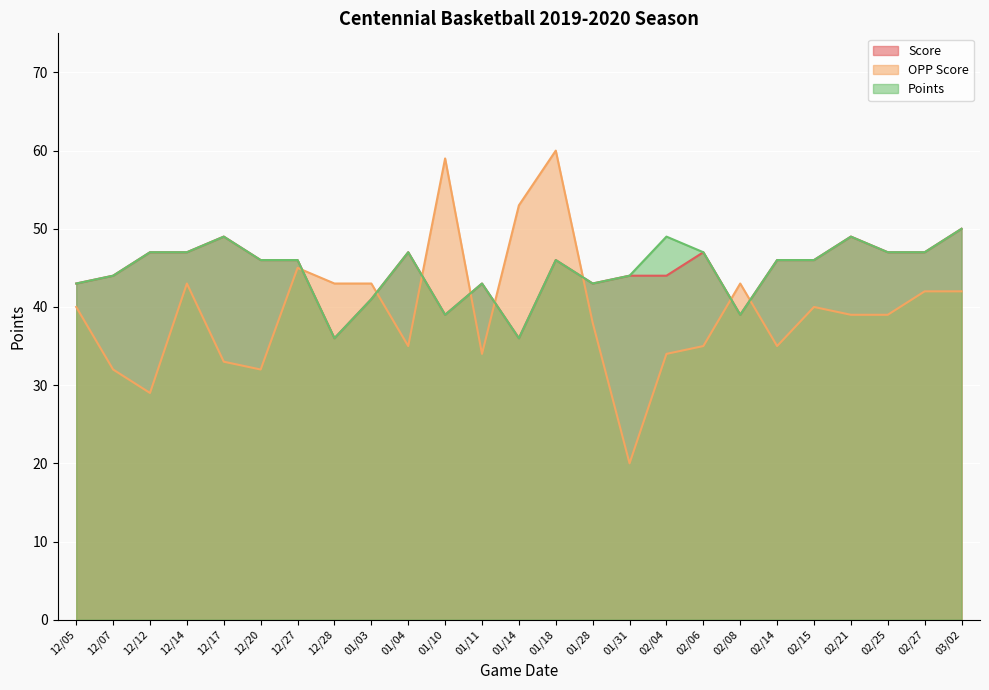

Where is the first local maximum for Points?

12/17